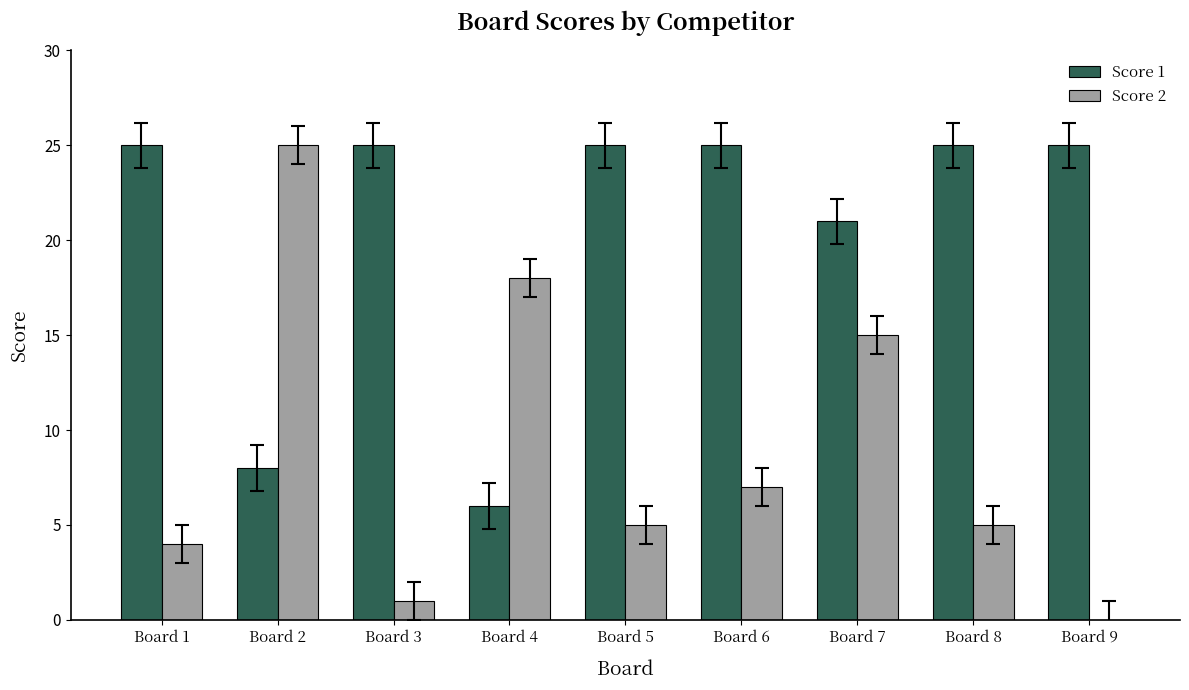

Which series has the largest range (max minus min)?

Score 2